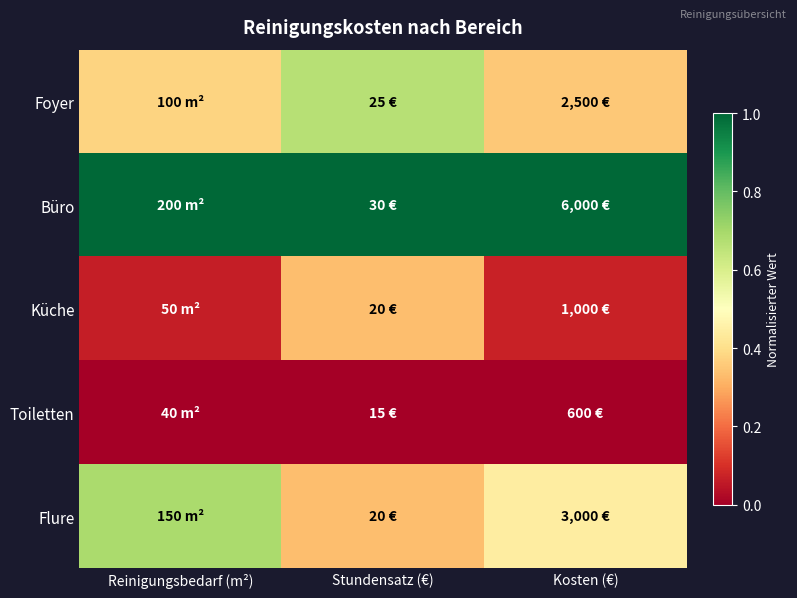

At which category does the chart reach its peak across all series?

Reinigungsbedarf (m²)